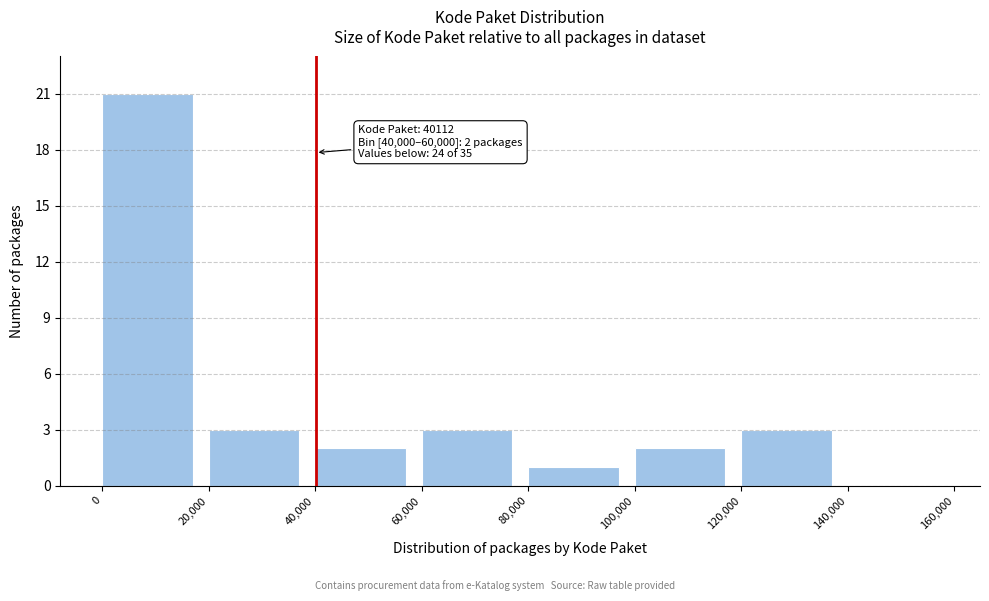

Over which range of the x-axis is the bar tallest?

0 to 20,000